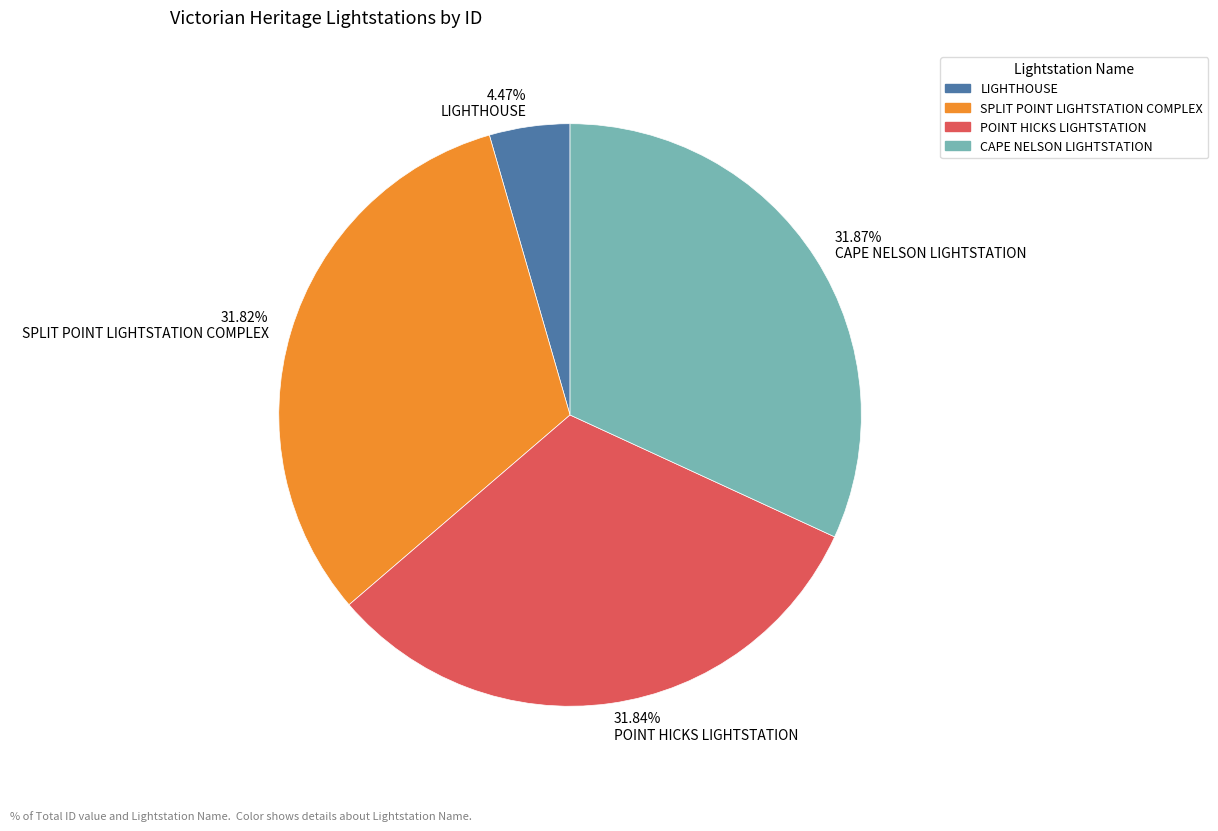

To the nearest percent, what portion does CAPE NELSON LIGHTSTATION represent?

32%